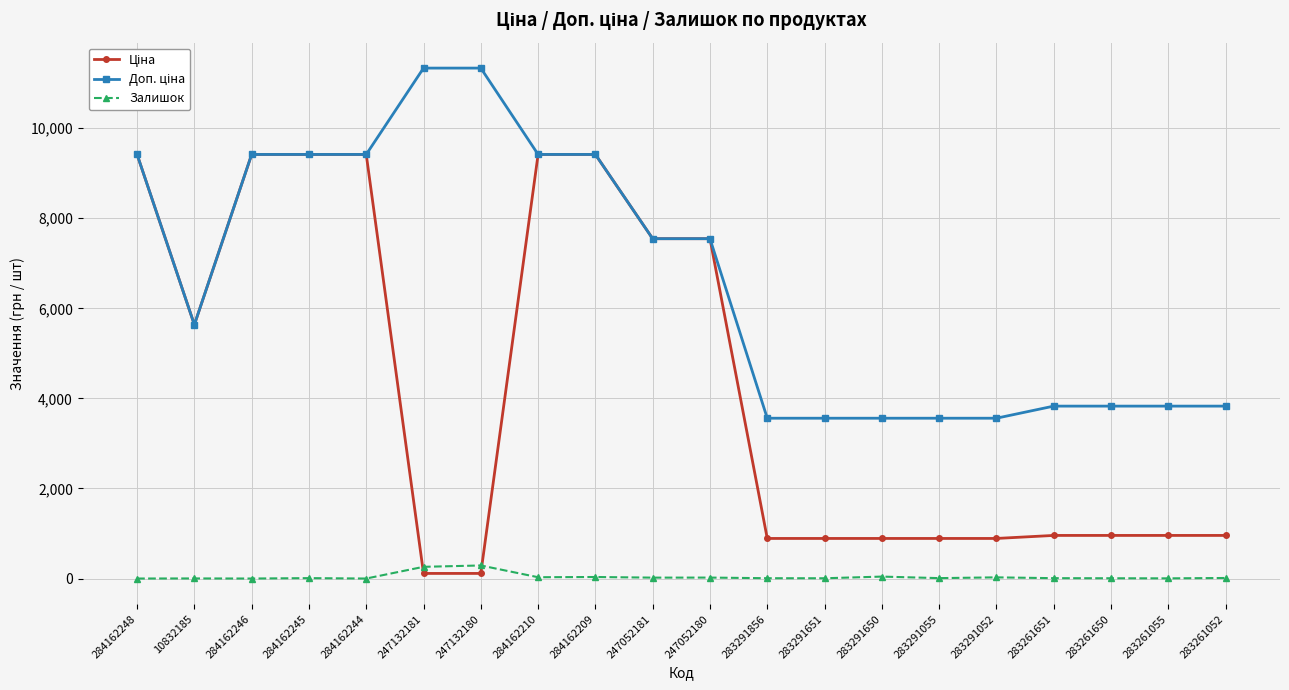

How many lines are shown in the chart?

3